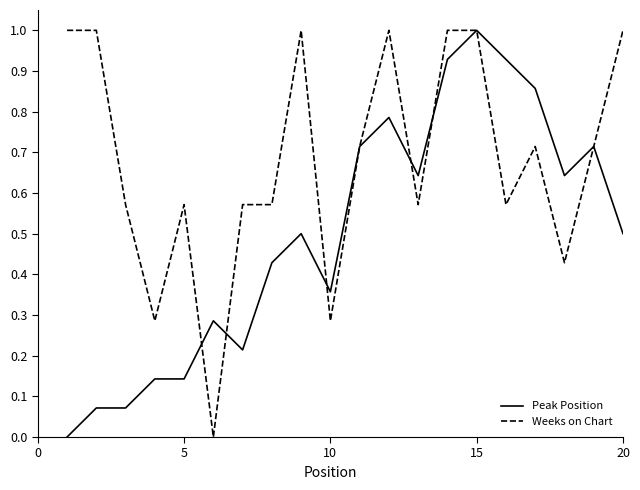

Does the chart display data point markers on the line(s)?

No